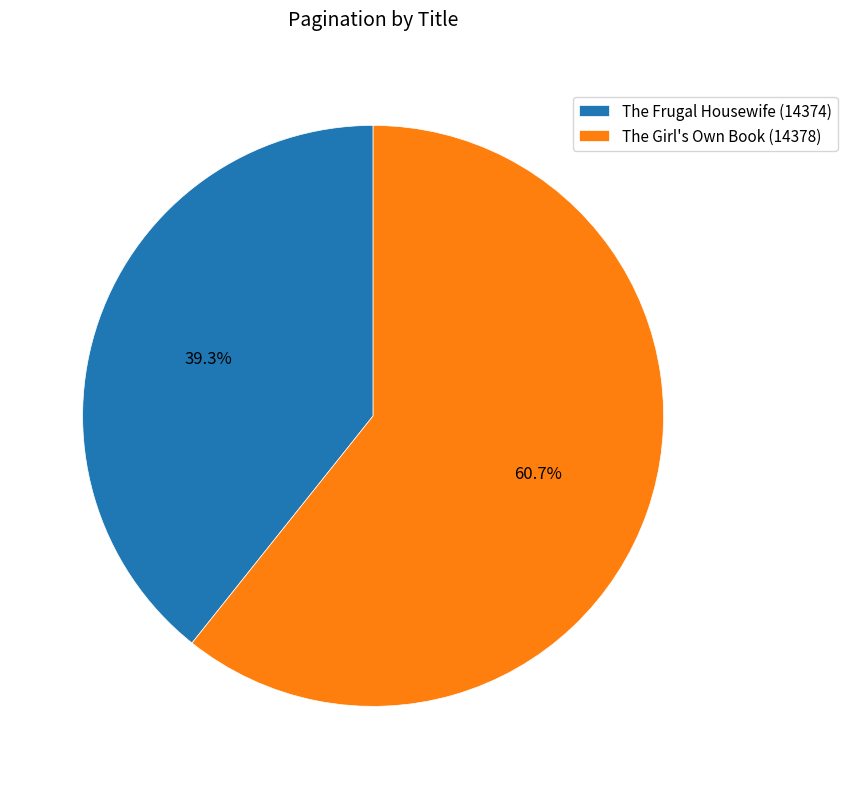

To the nearest percent, what is the difference between the The Frugal Housewife (14374) and The Girl's Own Book (14378) slice percentages?

21%